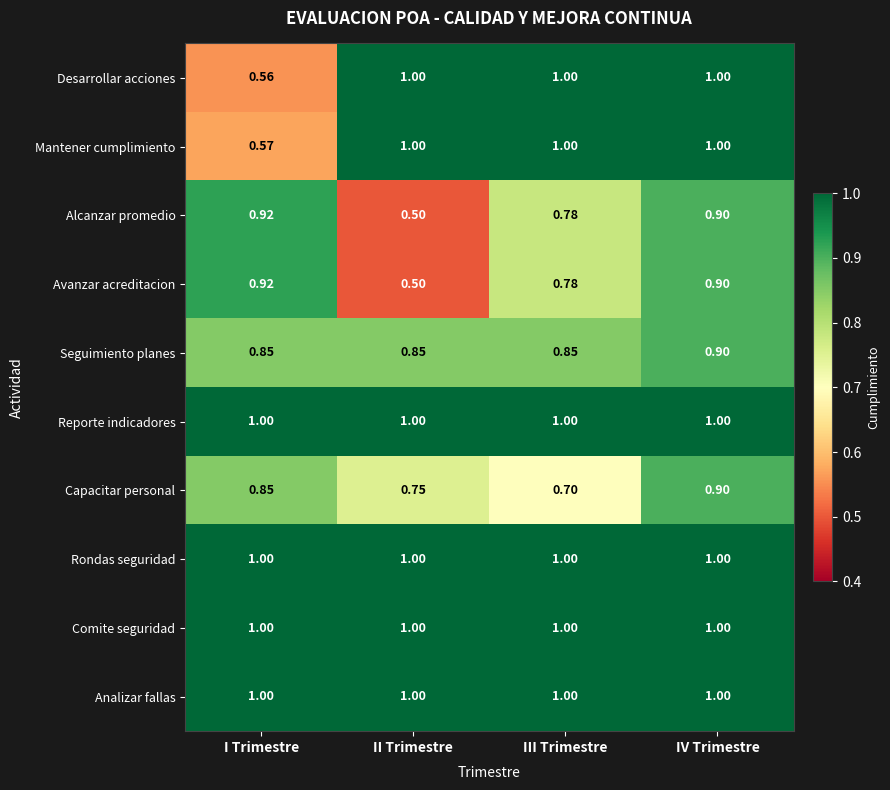

Between I Trimestre and IV Trimestre, which series saw the biggest shift?

Desarrollar acciones